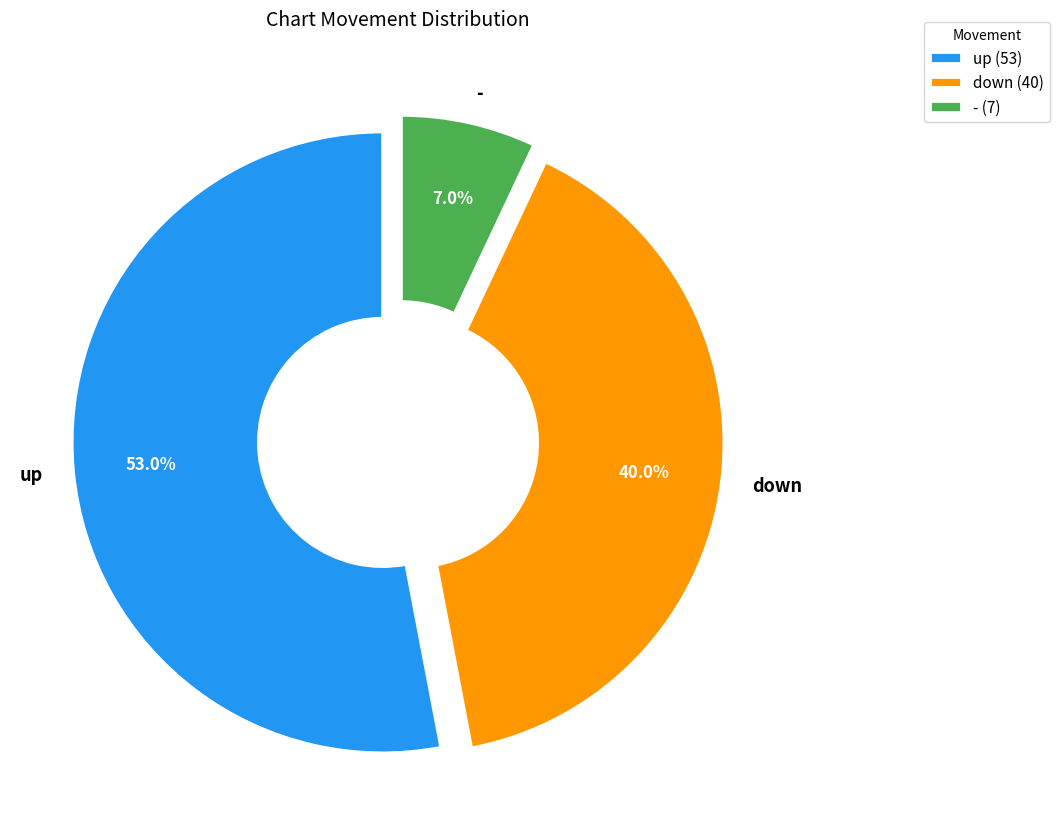

Is it true that up is 53% of the pie?

True